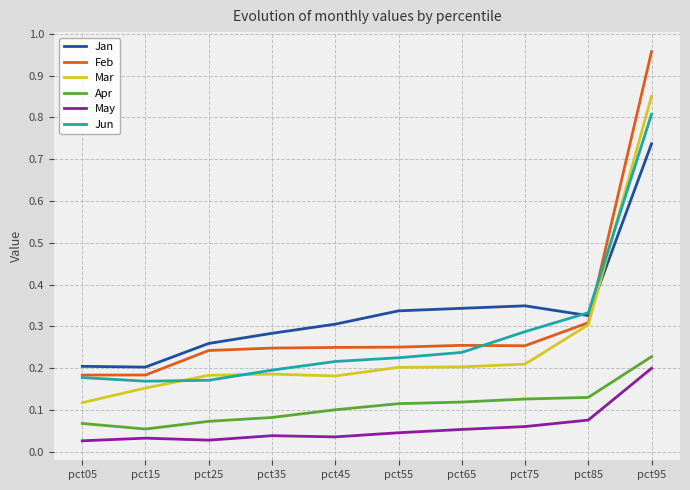

True or false: Mar and May intersect in this chart.

False